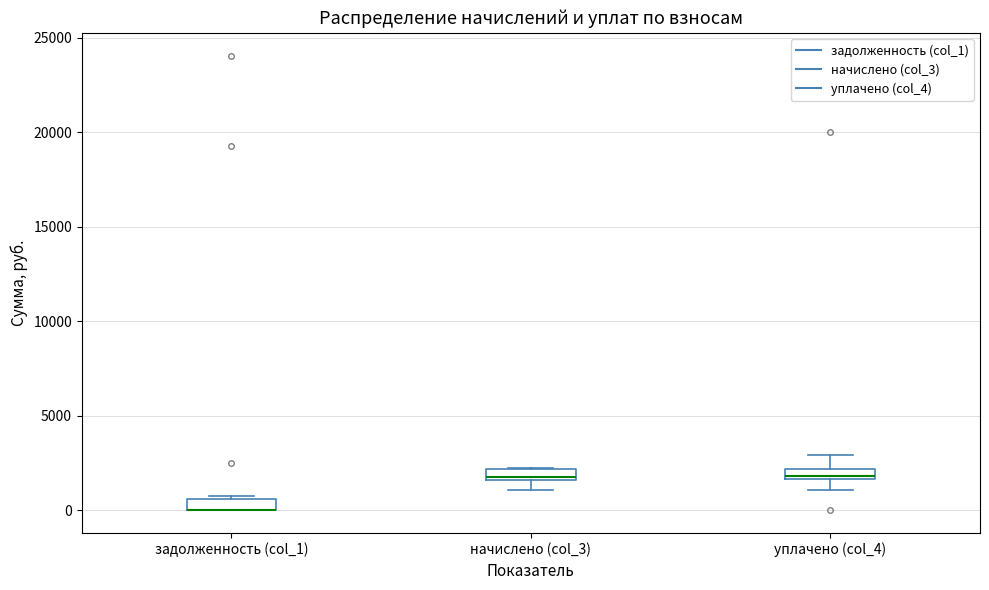

Where is the upper edge of the box for начислено (col_3) on the y-axis? The values are not printed on the chart, so give them approximately, as read against the axis.

2000